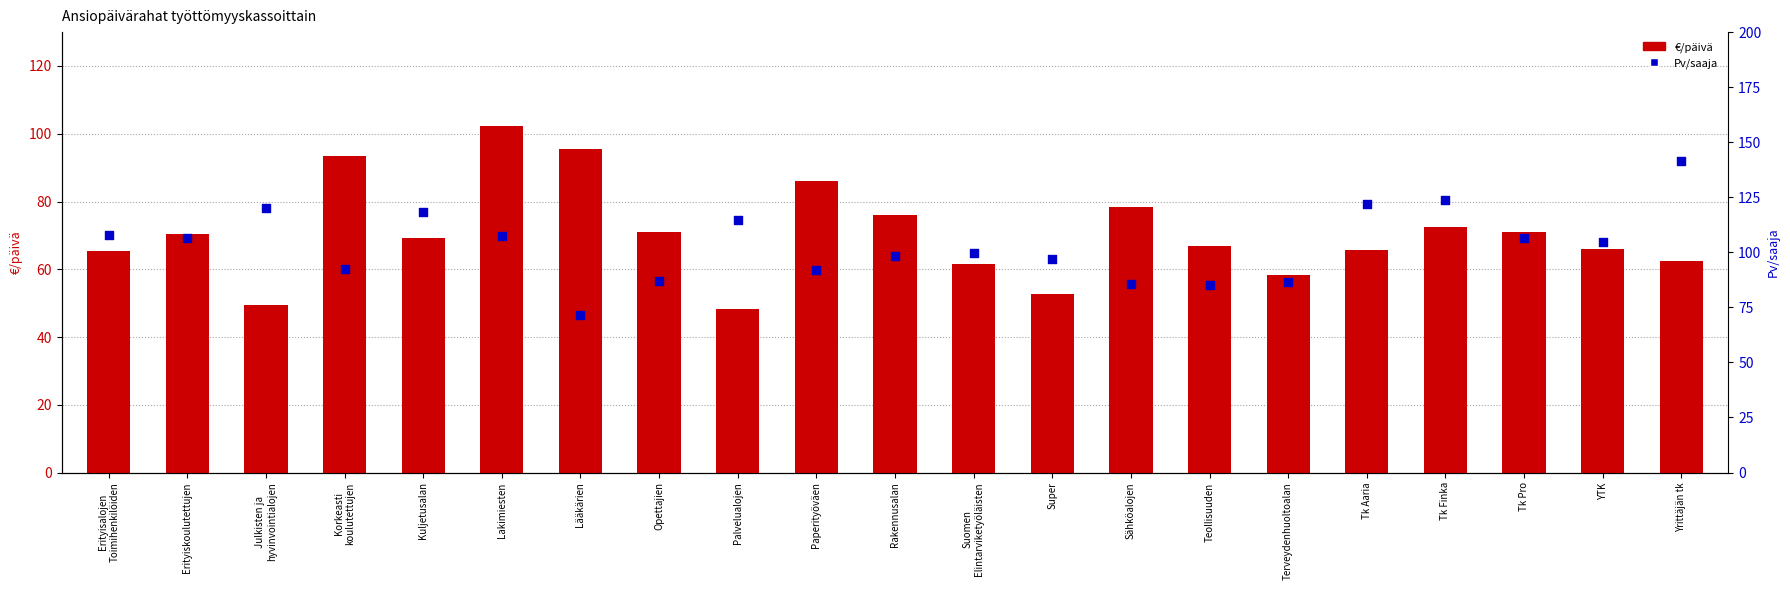

Is the value of Pv/saaja at Terveydenhuoltoalan greater than the value of €/päivä at Lakimiesten?

No